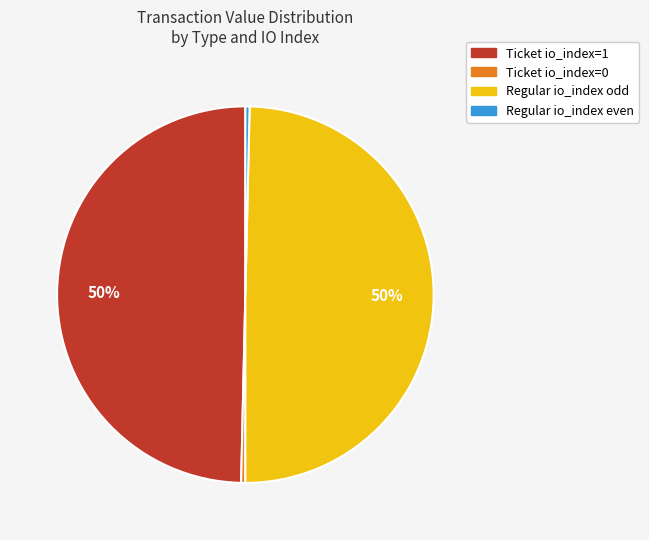

How many segments does this pie chart have?

4